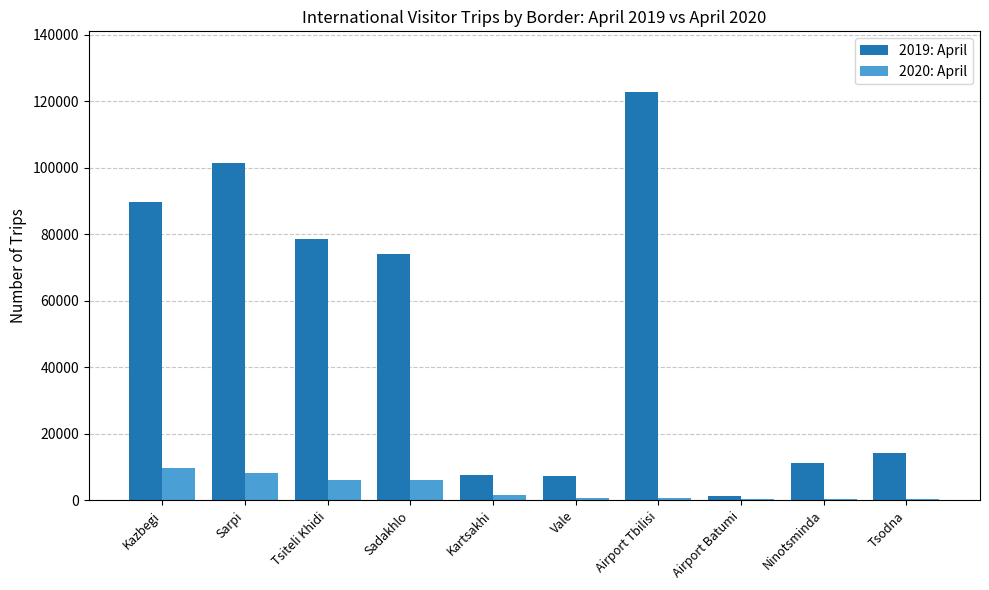

Between Sarpi and Airport Tbilisi, which series saw the biggest shift?

2019: April